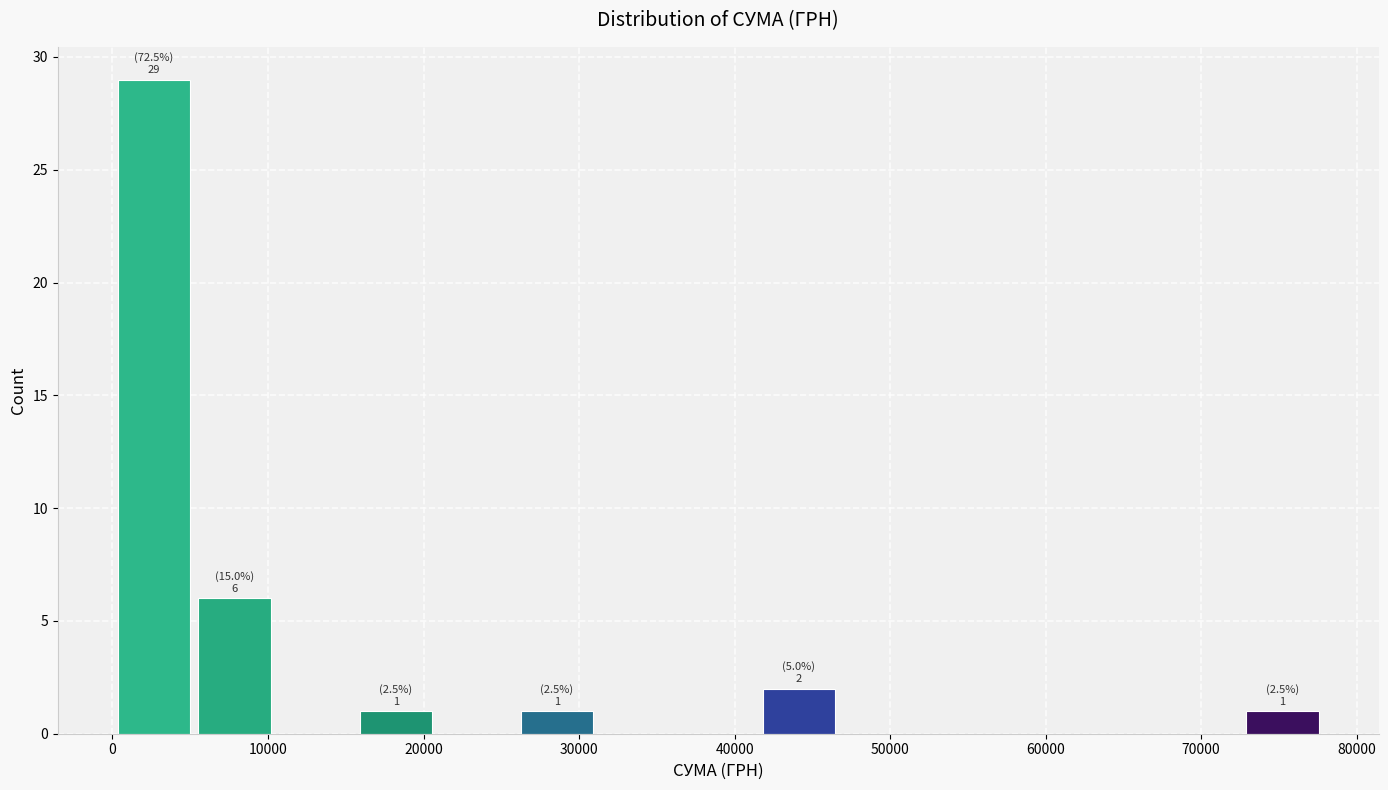

Over which range of the x-axis is the bar tallest?

0 to 5000